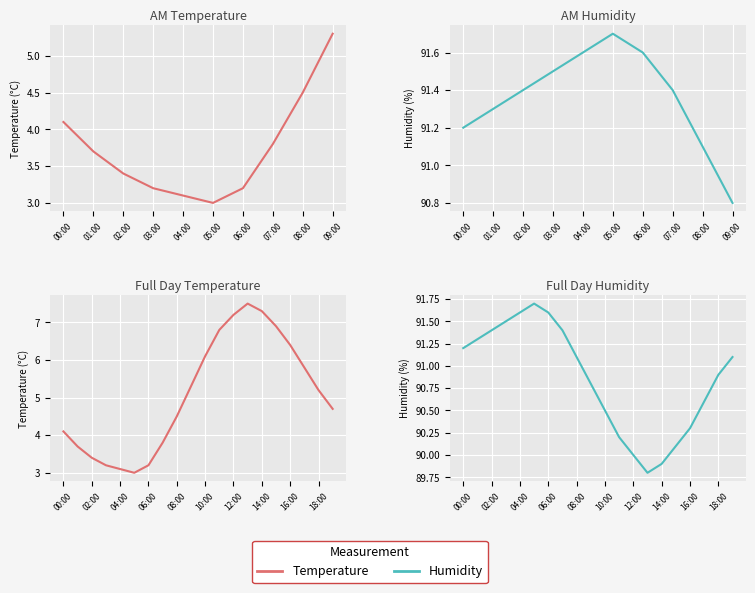

Is it true that Temperature equals 6.9 at 15?

True